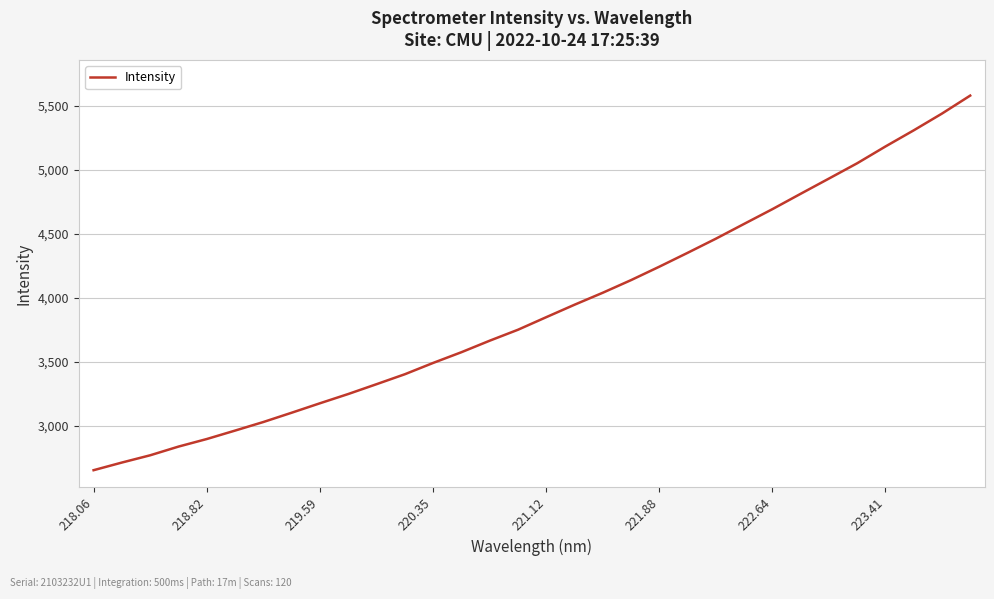

What is the maximum value shown in the chart?

5578.4